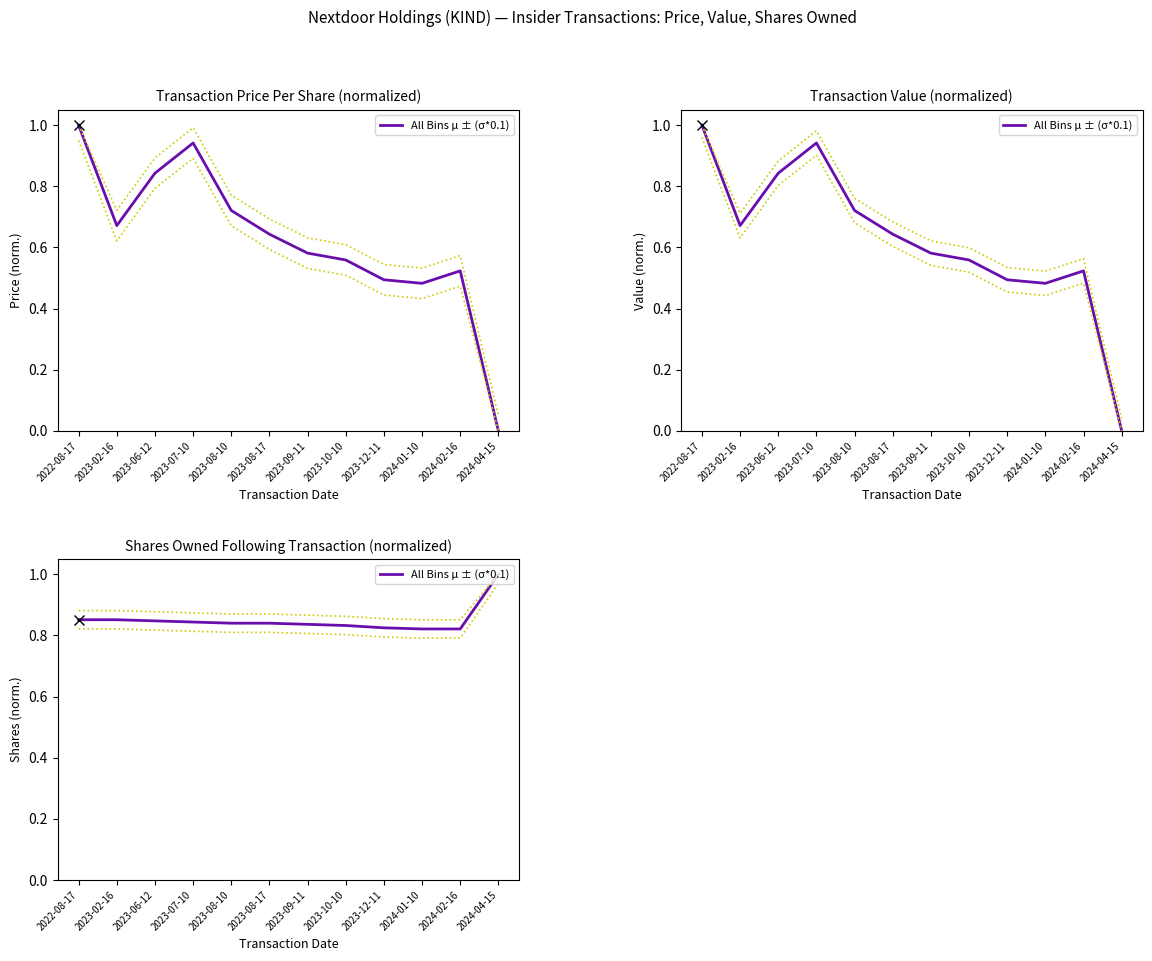

What is the label of the 8th point from the left?

2023-10-10